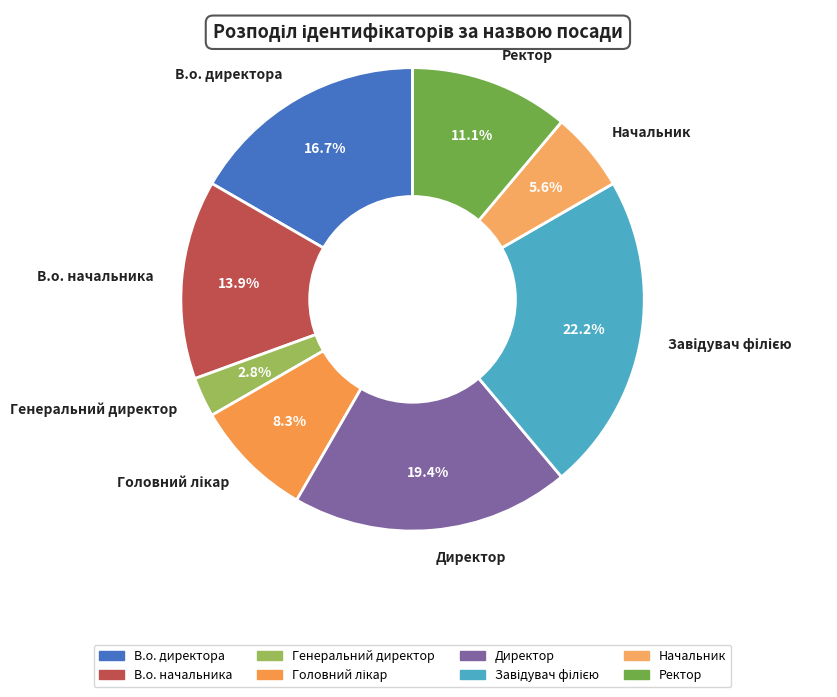

True or false: Генеральний директор accounts for 3% of the total.

True